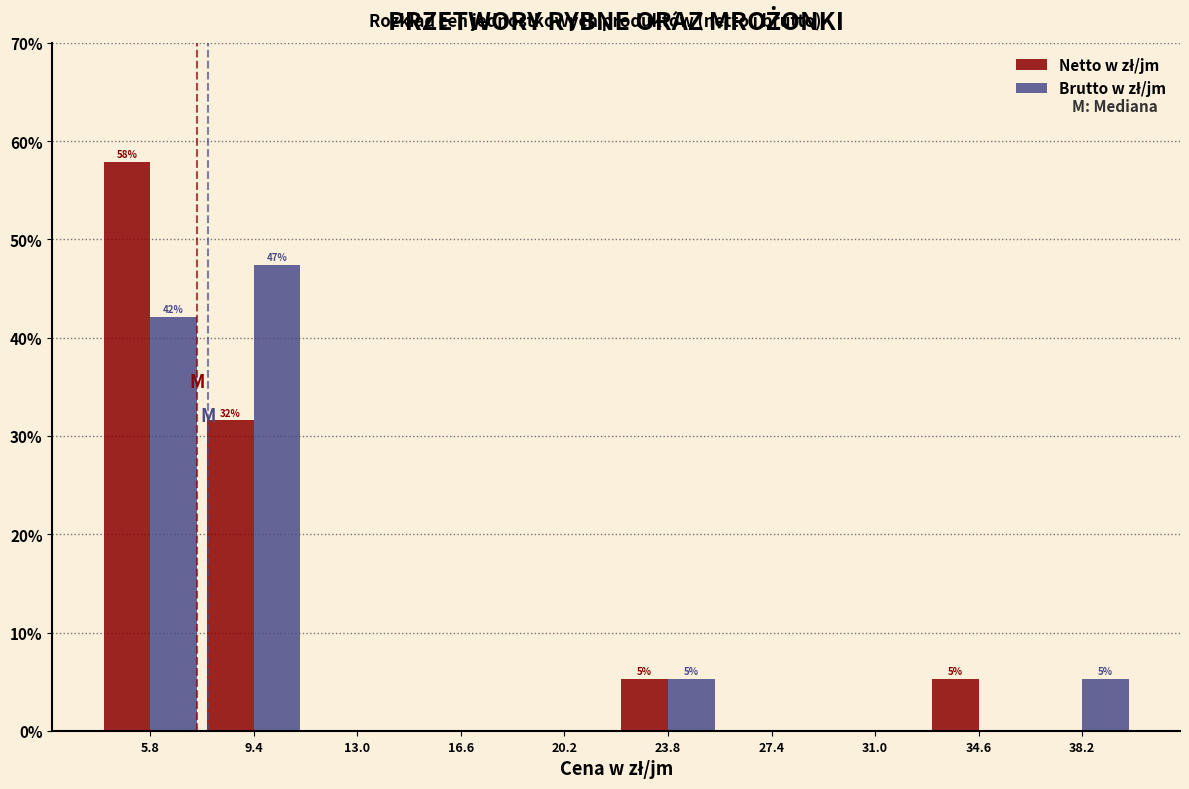

In the Brutto w zł/jm series, which range on the x-axis has the tallest bar?

7.6 to 11.2